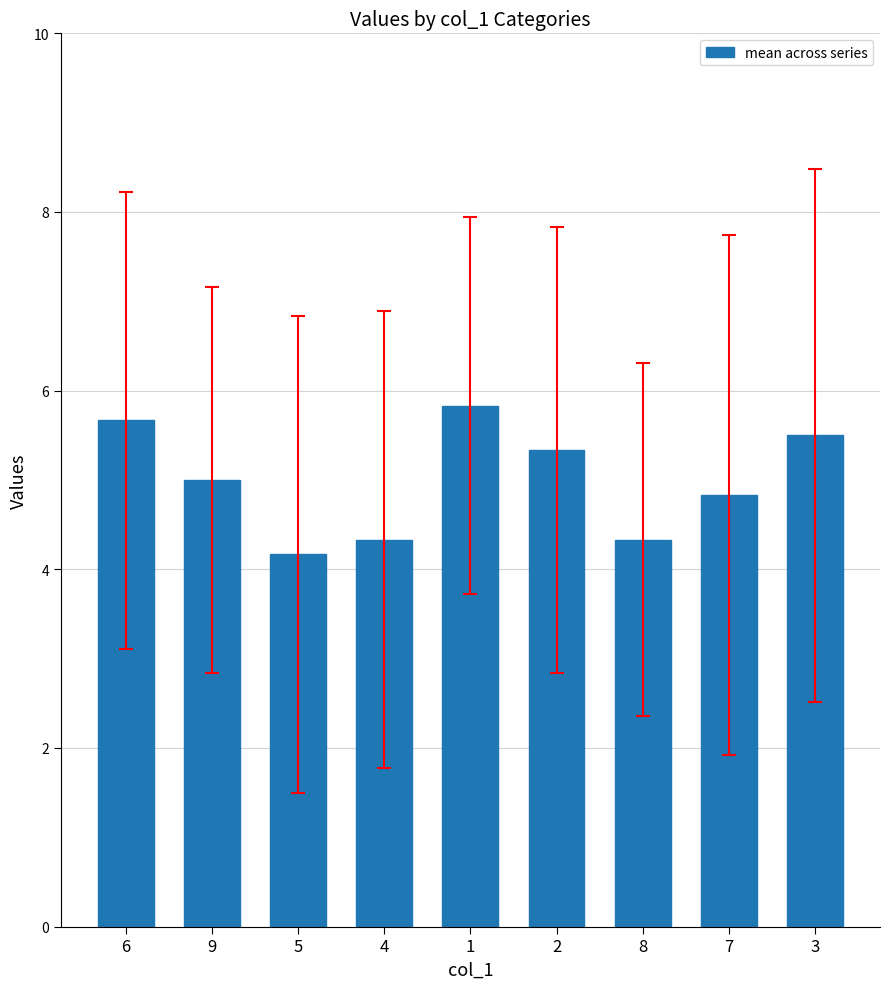

What is the value of the 2nd bar from the left?

5.0